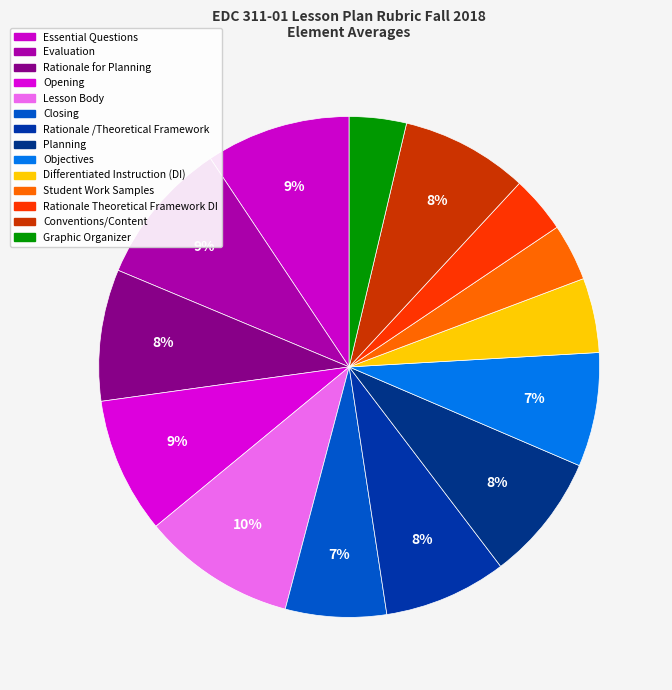

Does any single category account for the majority?

No